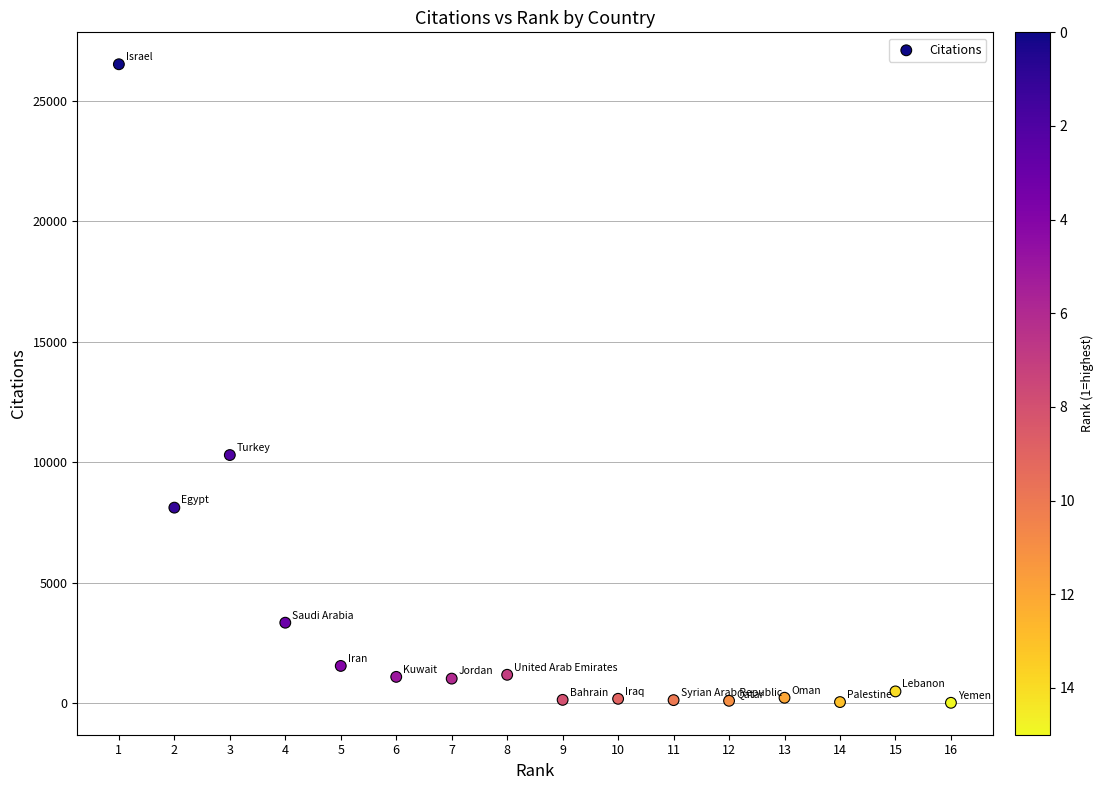

What Y value in the scatter plot is closest to 13264?

10295